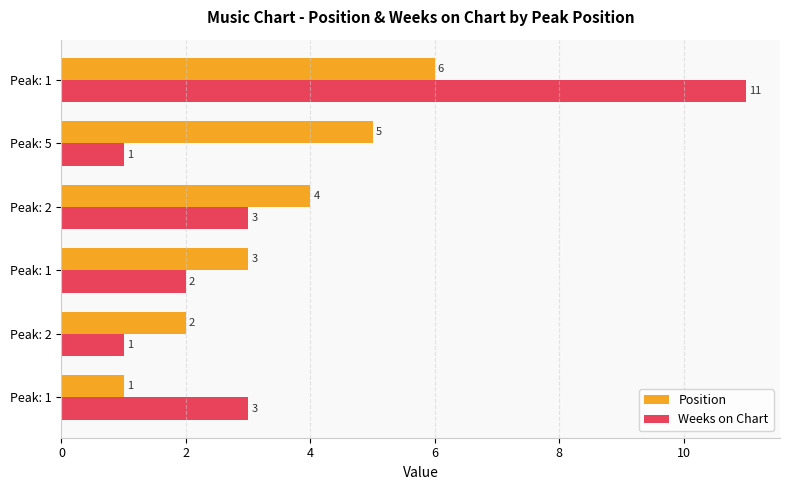

What are all the series names shown in the legend?

Position, Weeks on Chart